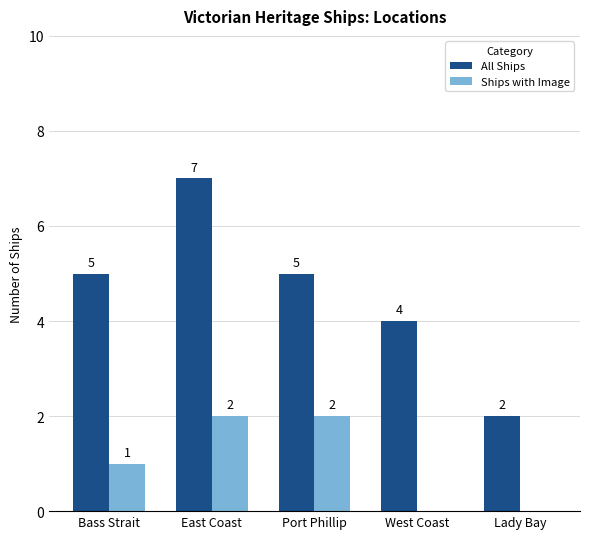

Which series changed the most between Bass Strait and East Coast?

All Ships